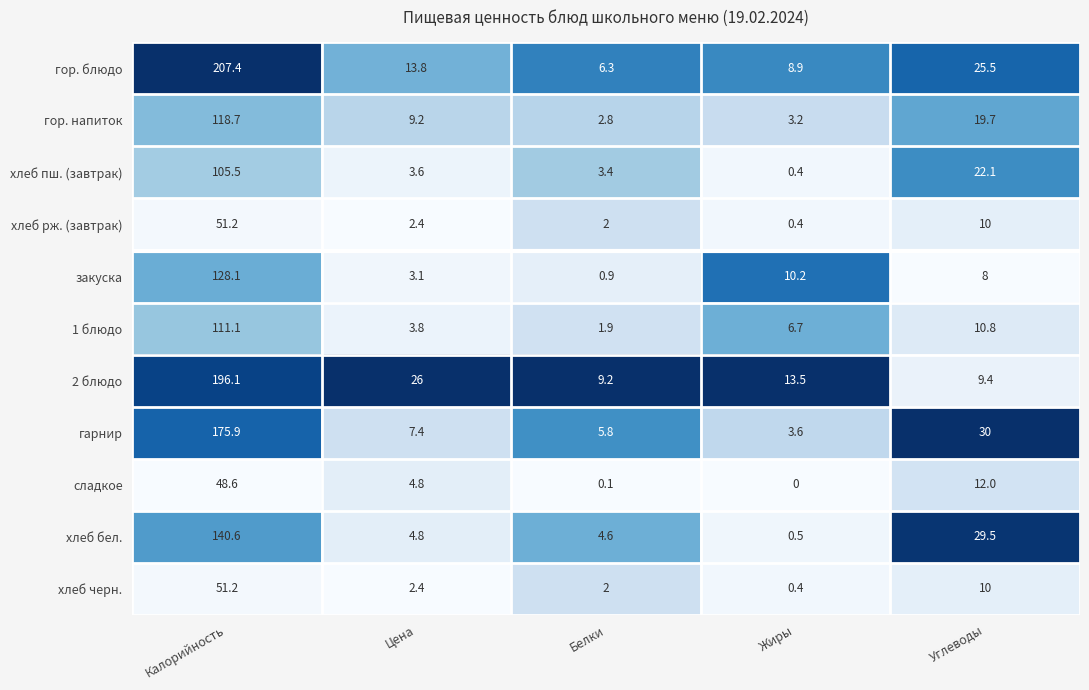

At which category is the sum across all series the highest?

Калорийность